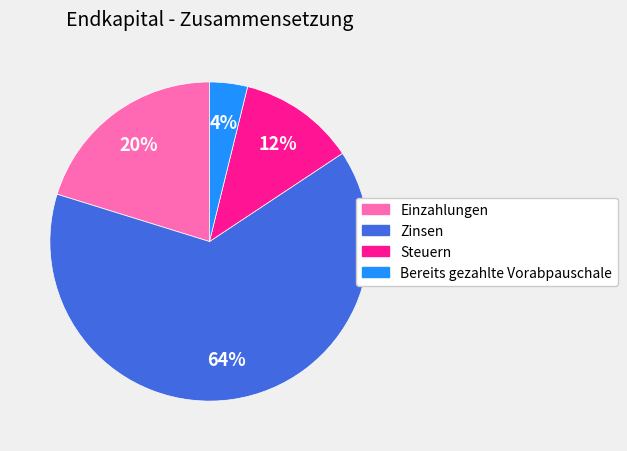

Is the sum of Steuern and Bereits gezahlte Vorabpauschale greater than half?

No